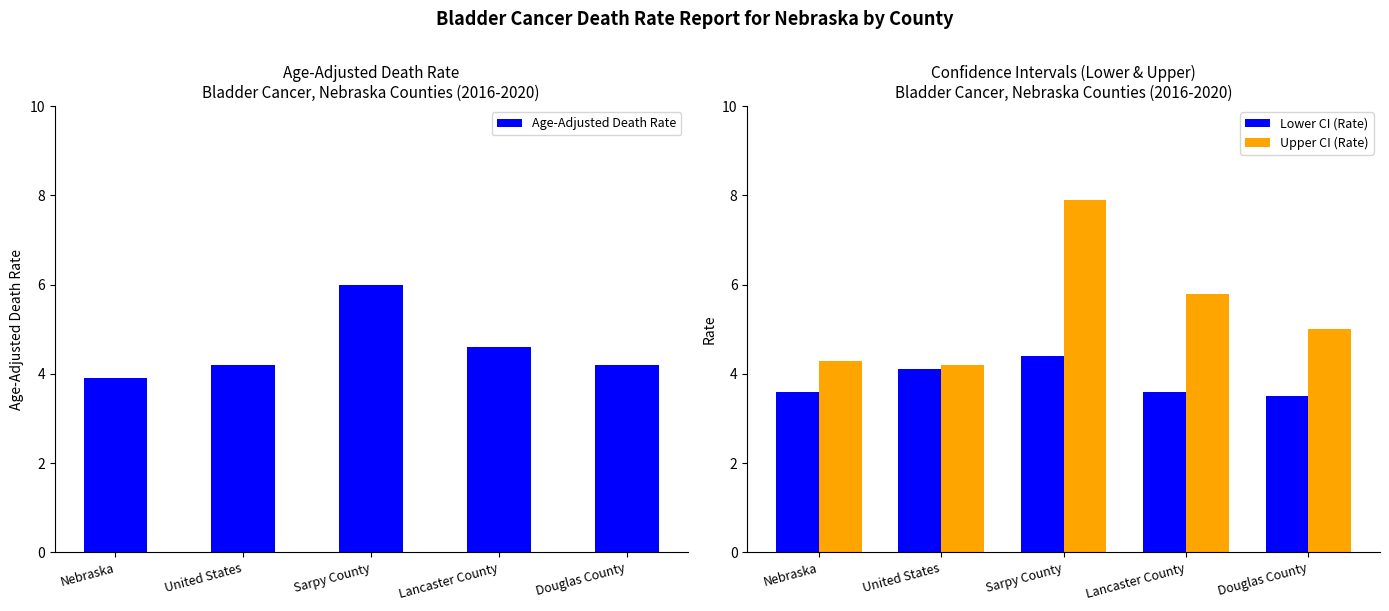

Are the bars horizontal?

No